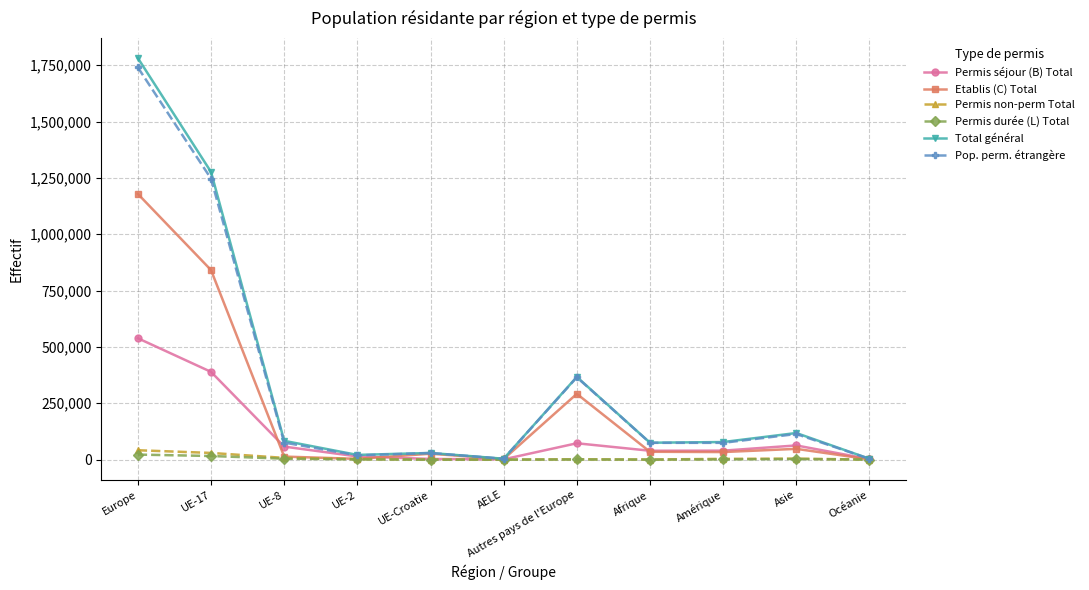

What is the difference between the maximum and minimum values in the Pop. perm. étrangère series?

1736219